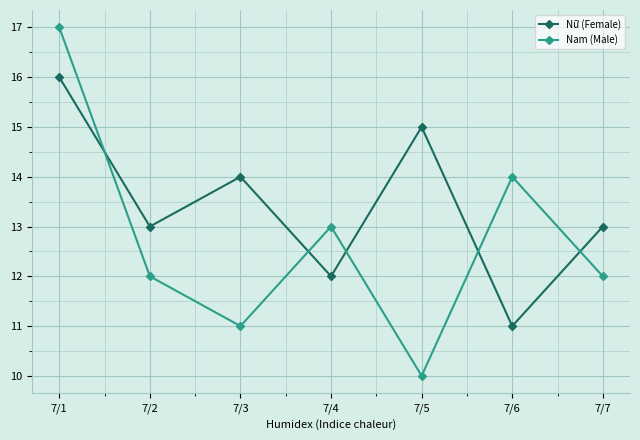

Reading left to right, extract all data points from this chart.

Nữ (Female): 16	13	14	12	15	11	13
Nam (Male): 17	12	11	13	10	14	12